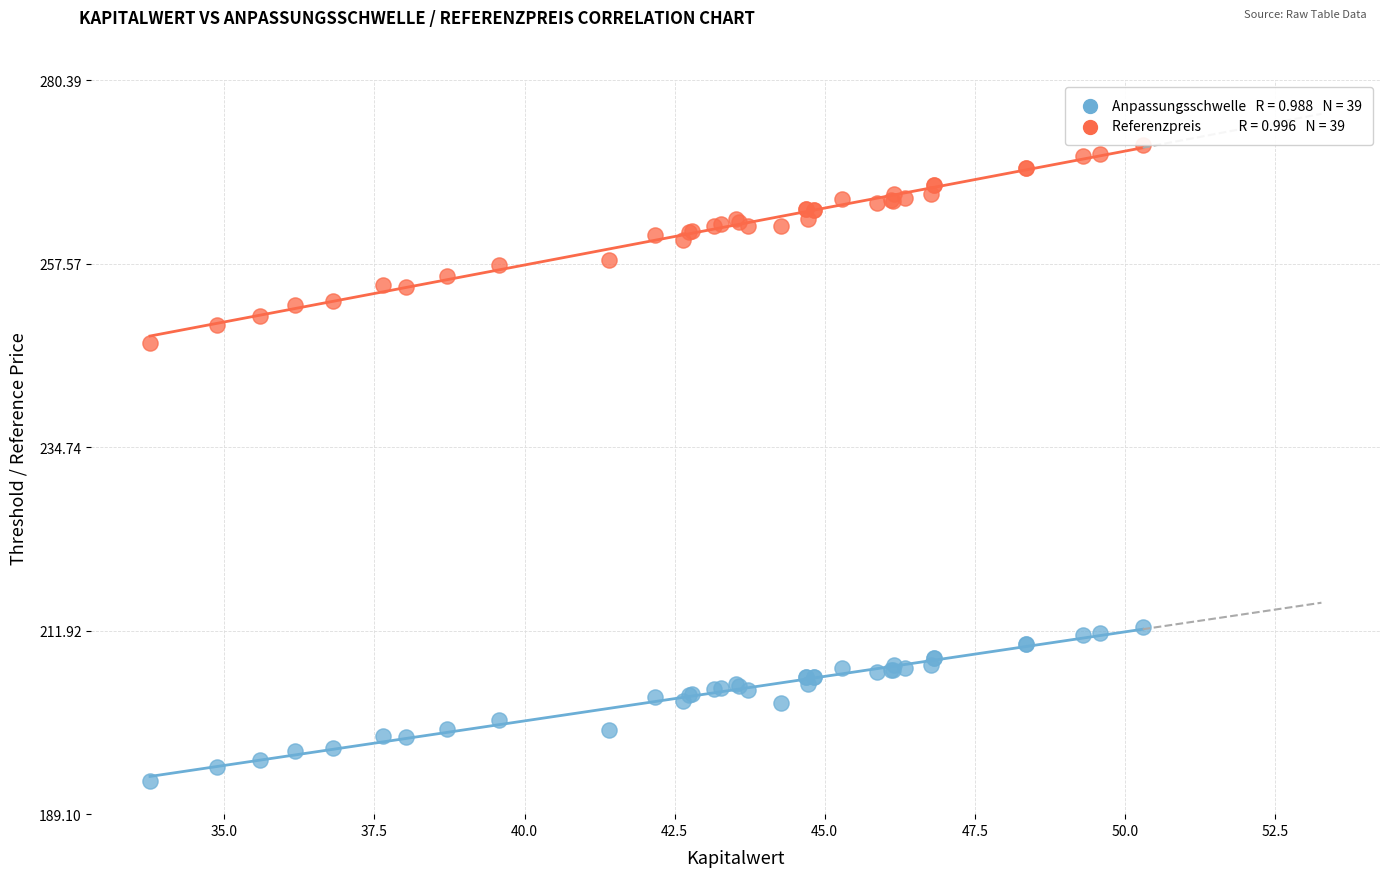

Across all series, what Y value is closest to 232?

247.8